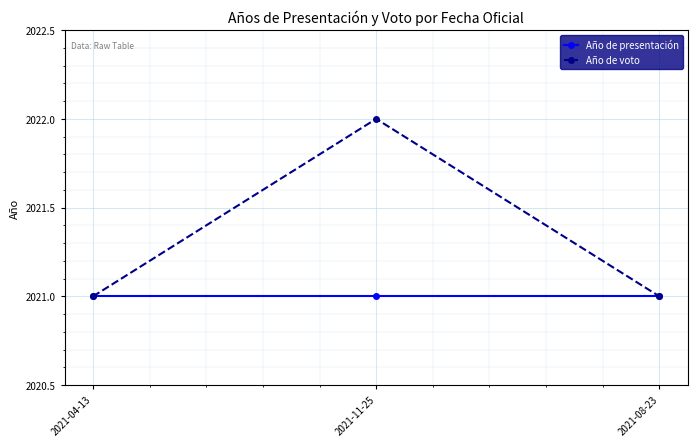

Which series changed the most between 2021-04-13 and 2021-11-25?

Año de voto